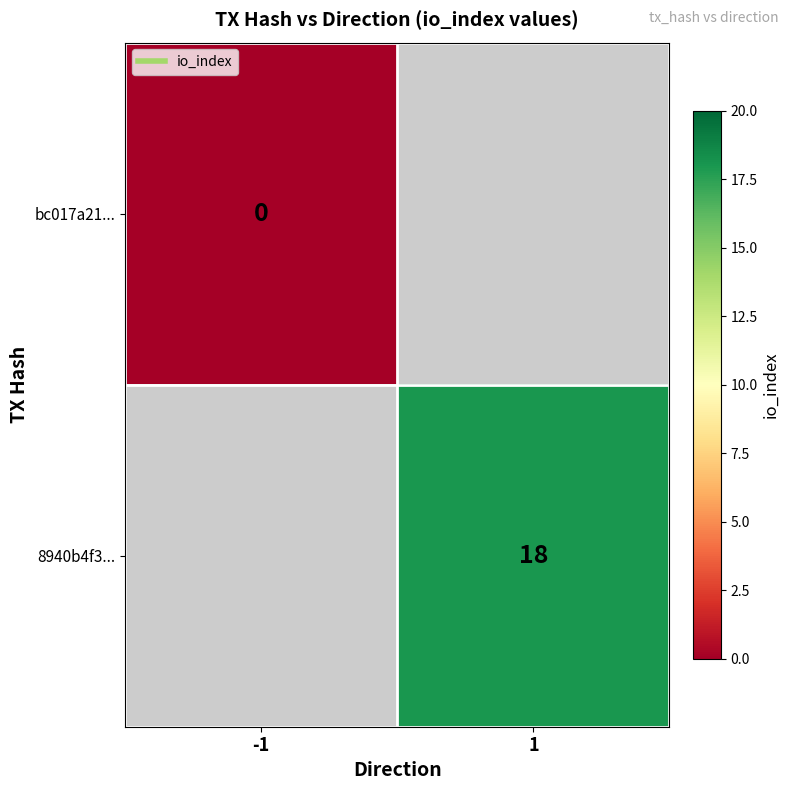

At which label does bc017a21... reach its peak?

-1